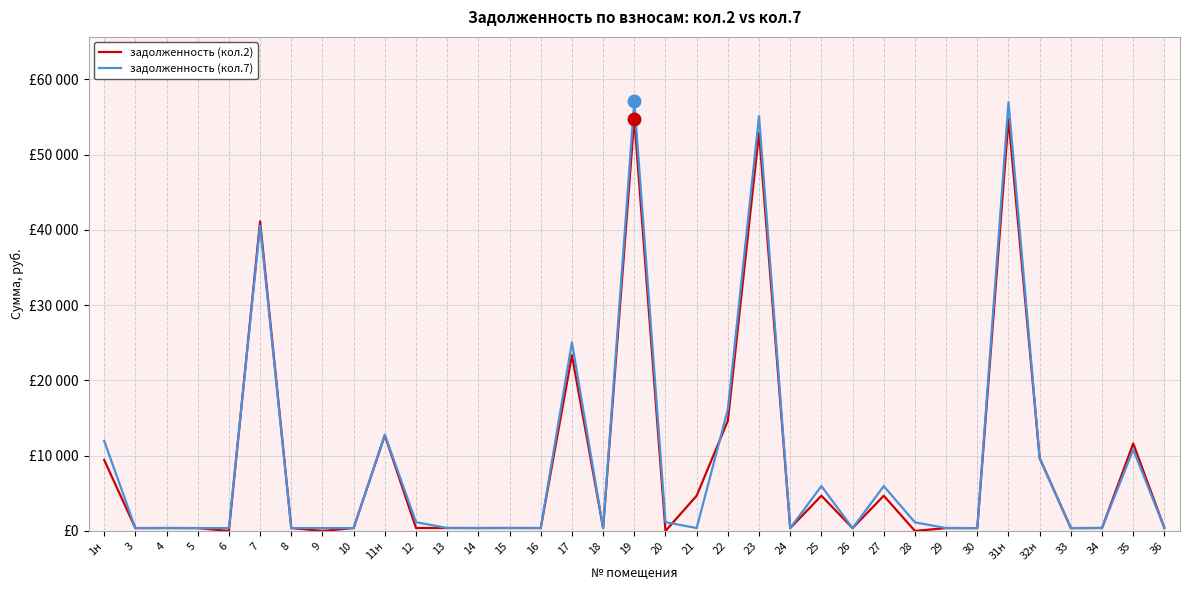

What is the difference between the second highest and minimum values in the задолженность (кол.2) series?

54721.2